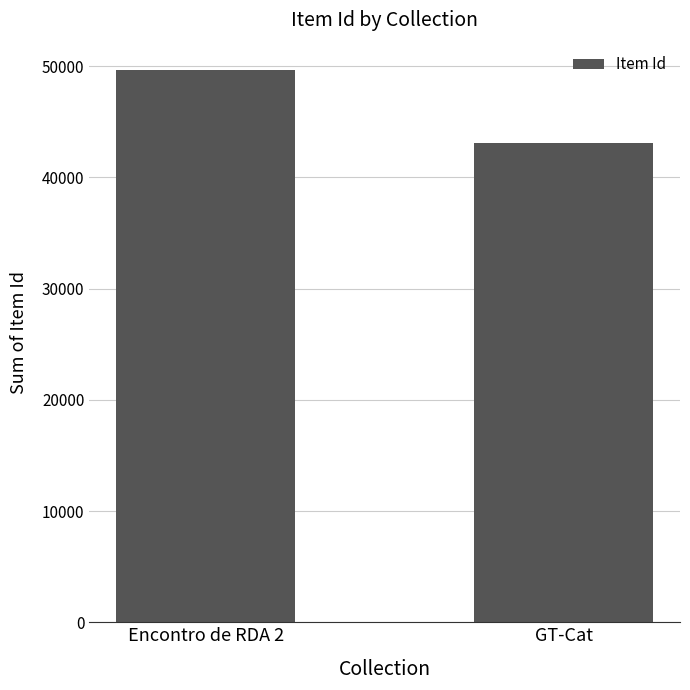

What is the sum of the values at GT-Cat and Encontro de RDA 2?

92731